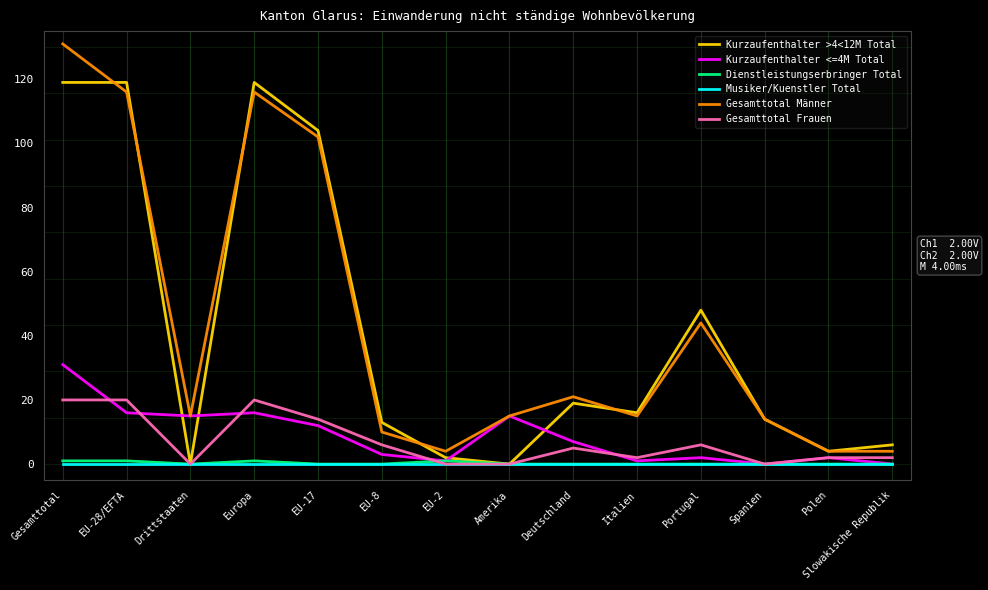

True or false: Musiker/Kuenstler Total and Gesamttotal Männer intersect in this chart.

False